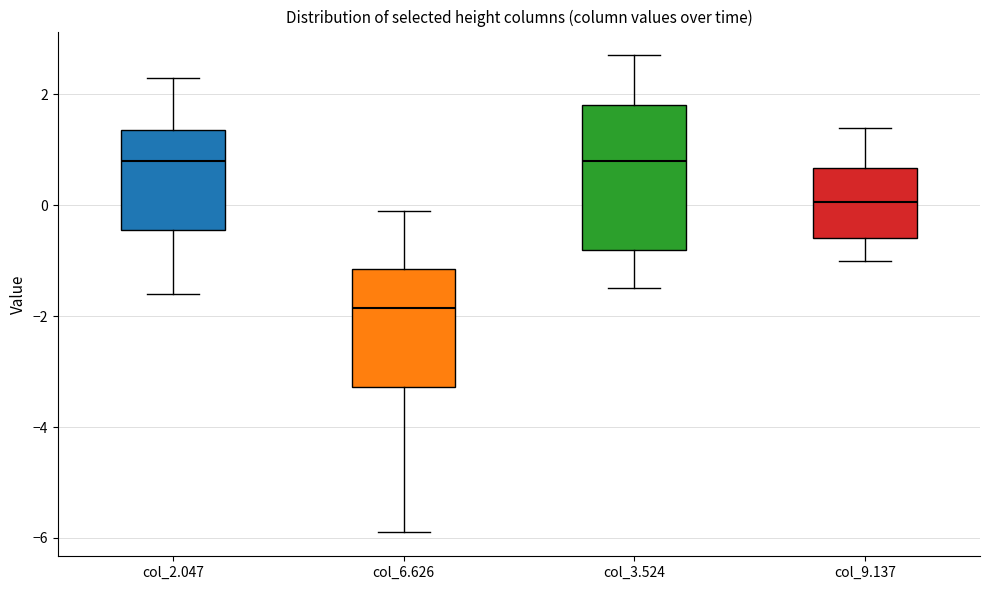

Reading left to right, read every box against the y-axis: the position of its median line, the range the box covers, and the ends of its whiskers. The values are not printed on the chart, so give them approximately, as read against the axis.

col_2.047: median 0.8, box -0.4 to 1.4, whiskers -1.6 to 2.4
col_6.626: median -1.8, box -3.2 to -1.2, whiskers -5.8 to 0.0
col_3.524: median 0.8, box -0.8 to 1.8, whiskers -1.4 to 2.8
col_9.137: median 0.0, box -0.6 to 0.6, whiskers -1.0 to 1.4